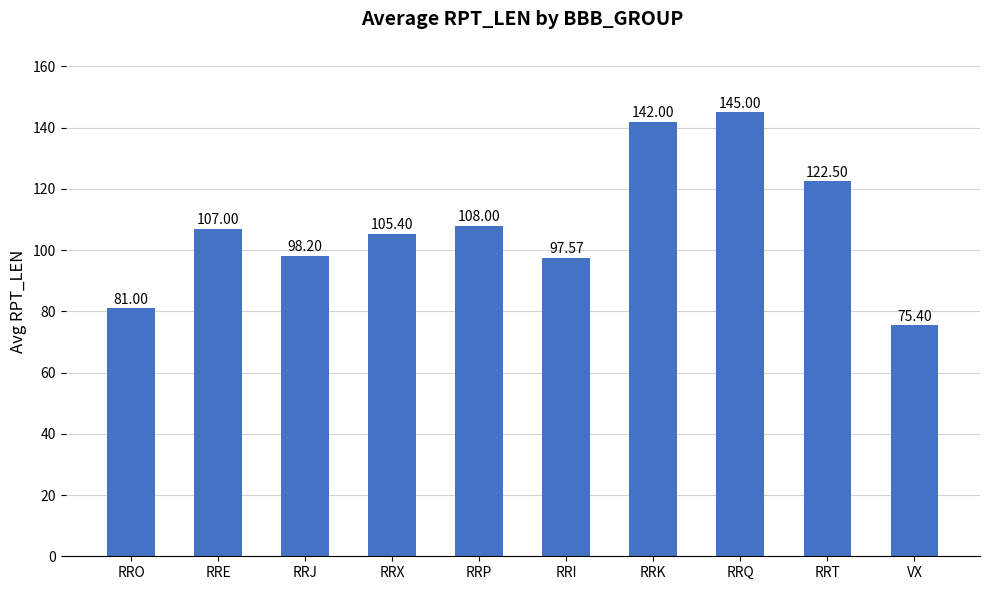

What is the greatest value displayed?

145.0